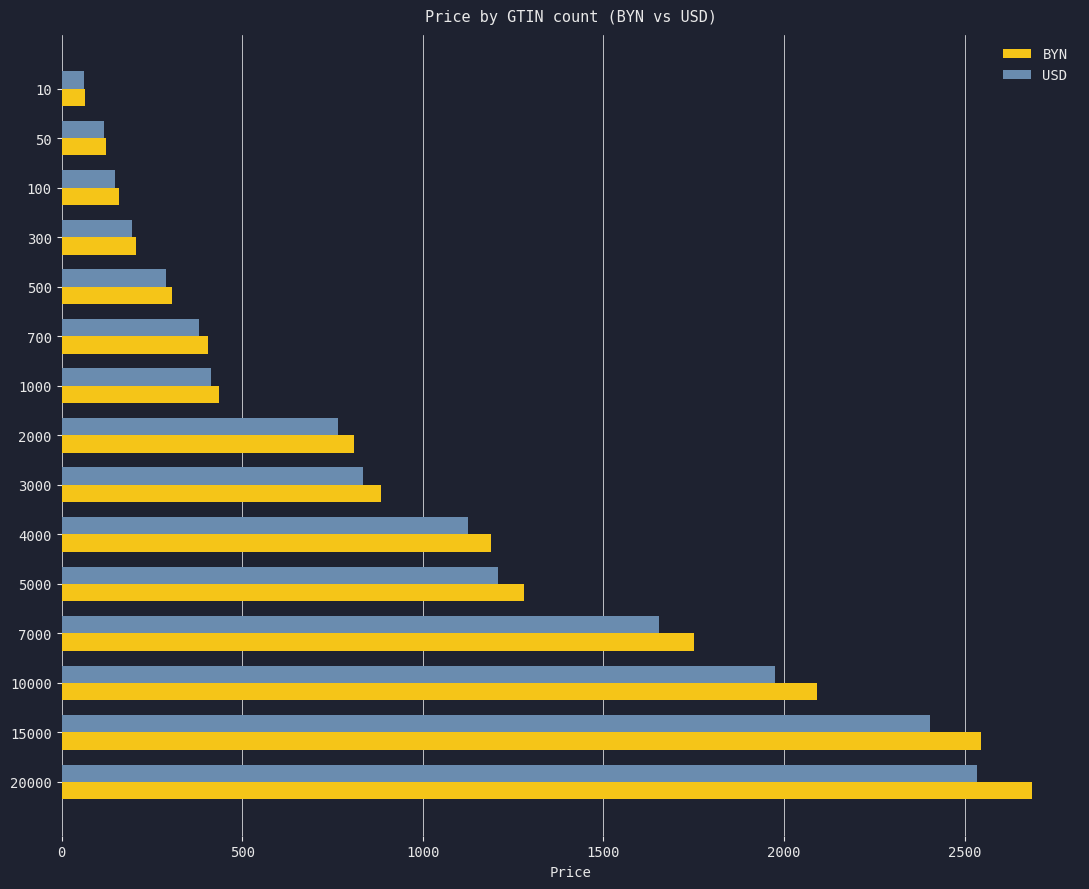

What are all the series names shown in the legend?

BYN, USD